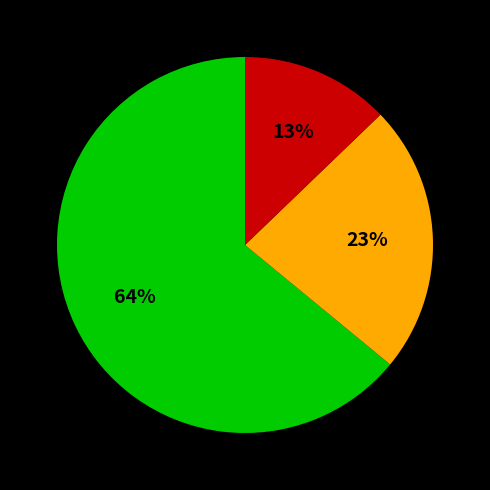

Count the number of slices in the pie.

3